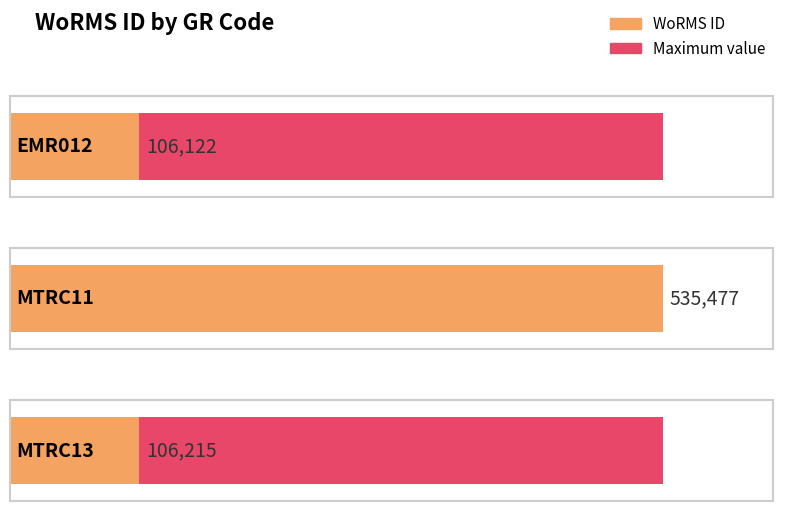

Reading left to right, transcribe all the data shown in this chart.

106122	535477	106215